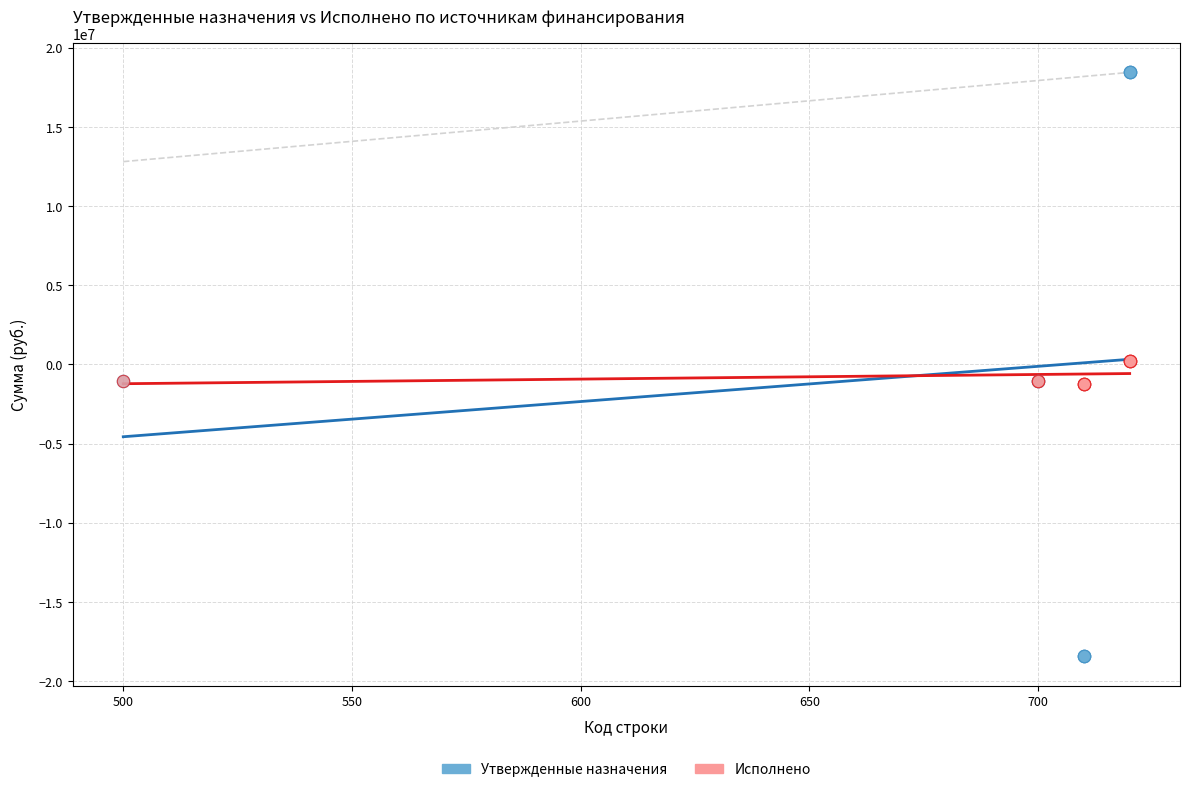

Which series contains the lowest Y value?

Утвержденные назначения